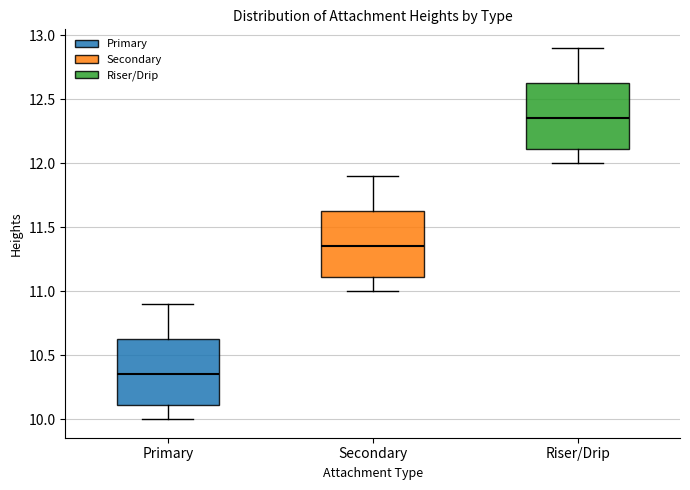

Reading left to right, transcribe this box plot: for each box, give where its median line is, the range the box spans, and where its two whiskers end, as read against the y-axis. The values are not printed on the chart, so give them approximately, as read against the axis.

Primary: median 10.35, box 10.10 to 10.65, whiskers 10.00 to 10.90
Secondary: median 11.35, box 11.10 to 11.65, whiskers 11.00 to 11.90
Riser/Drip: median 12.35, box 12.10 to 12.65, whiskers 12.00 to 12.90